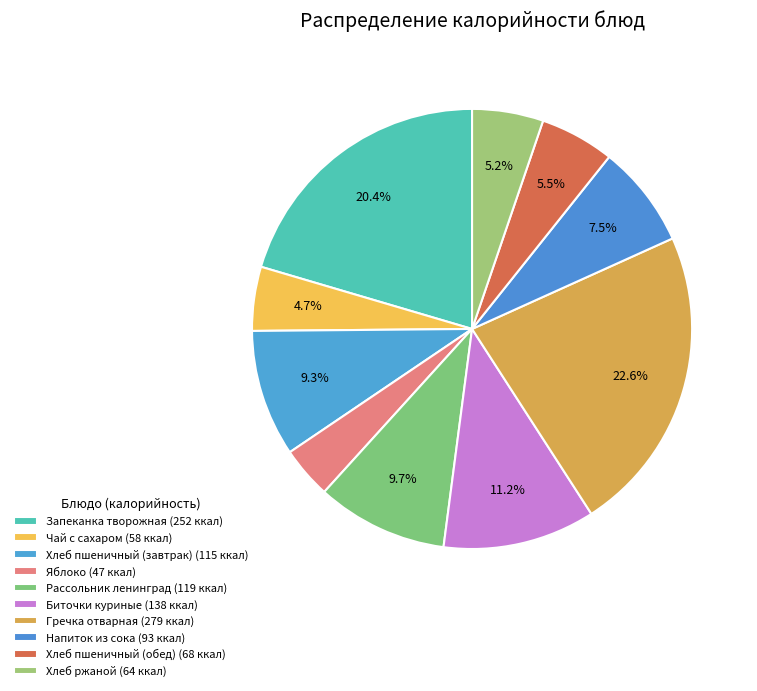

To the nearest percent, what portion does Хлеб пшеничный (завтрак) represent?

9%